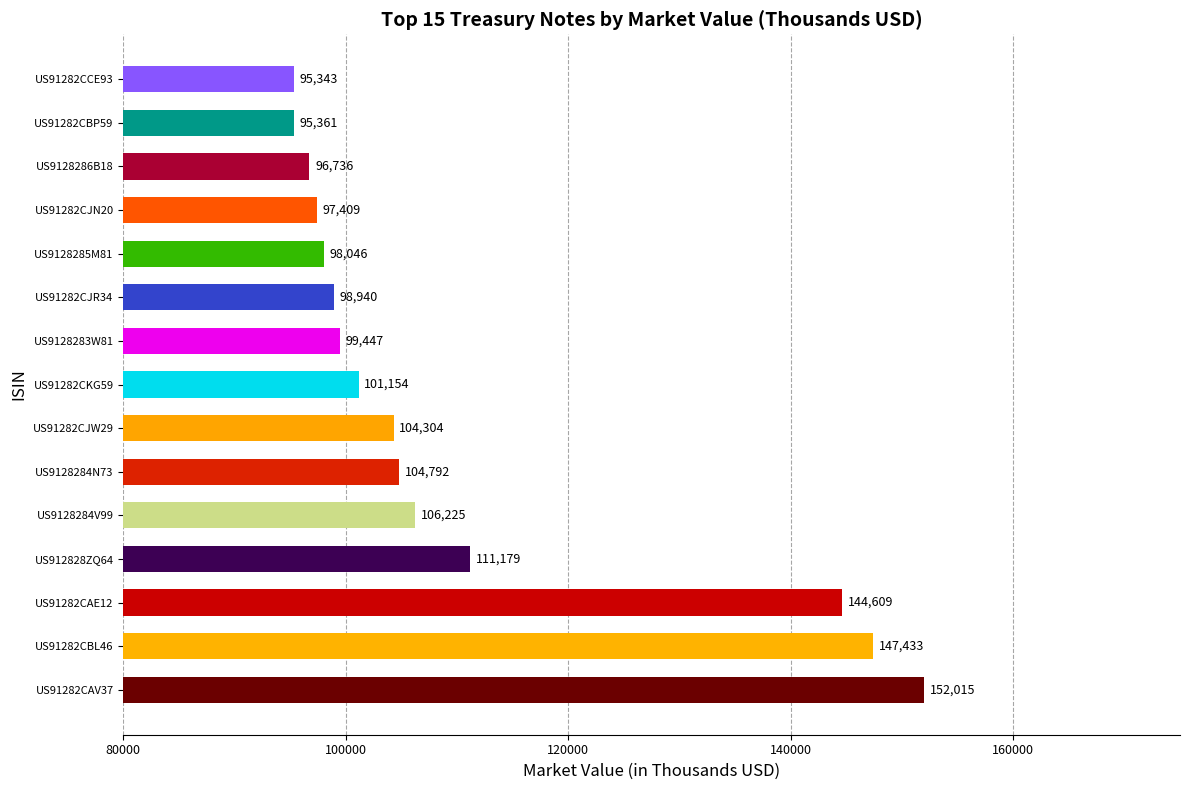

How many data points are less than 101154?

7